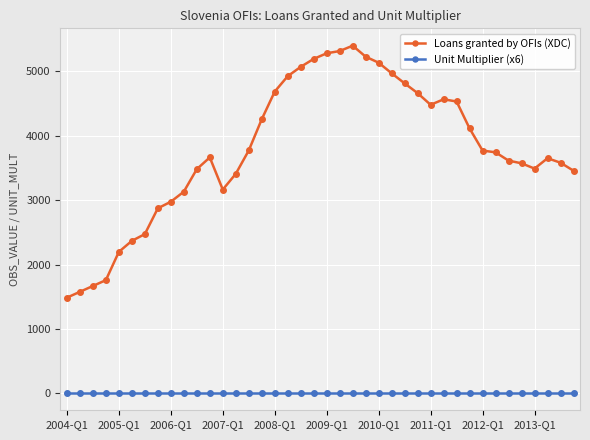

What is the value of the Loans granted by OFIs (XDC) point at the 1st from the left?

1485.6